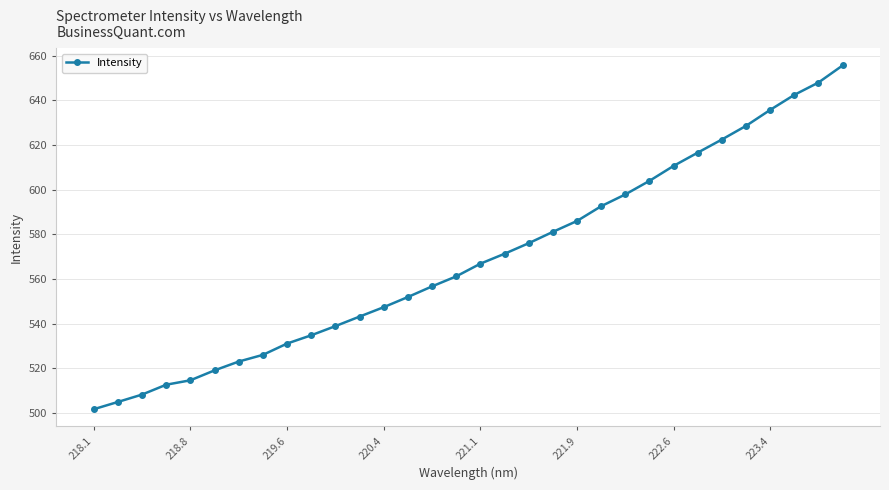

What is the difference between the second highest and second lowest values?

143.1